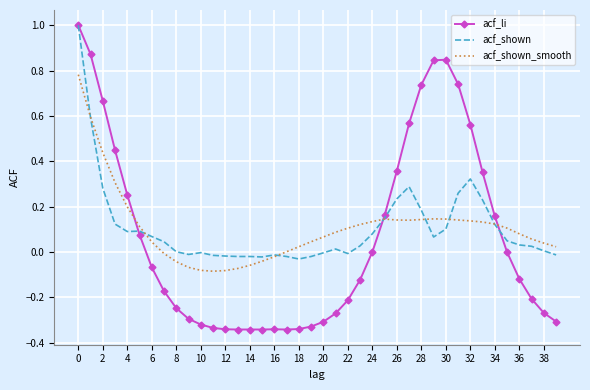

What is the highest value of the acf_li series?

1.0